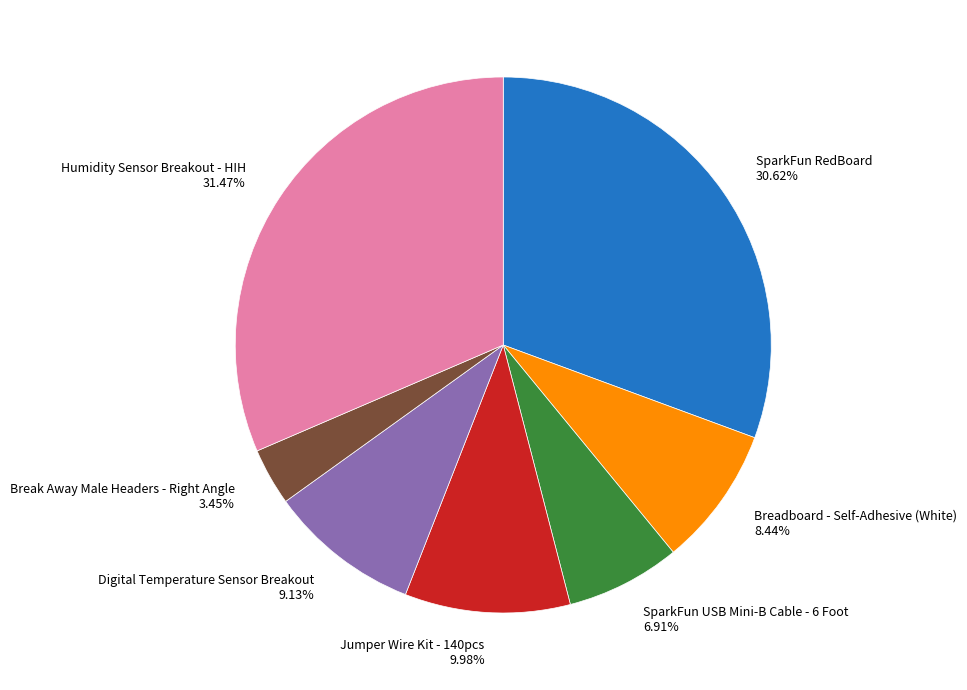

Which category has the biggest portion of the pie?

Humidity Sensor Breakout - HIH 31.47%